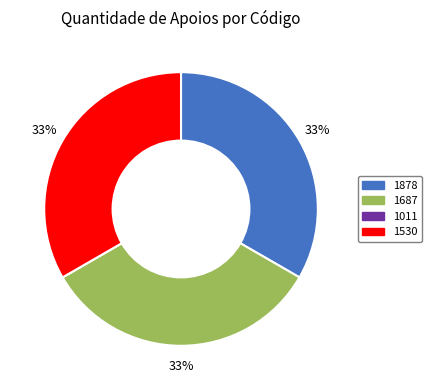

To the nearest percent, what is the average slice percentage?

25%